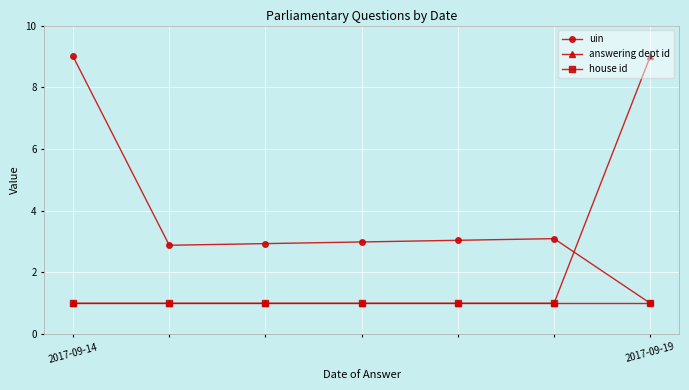

Does the chart have visible grid lines?

Yes